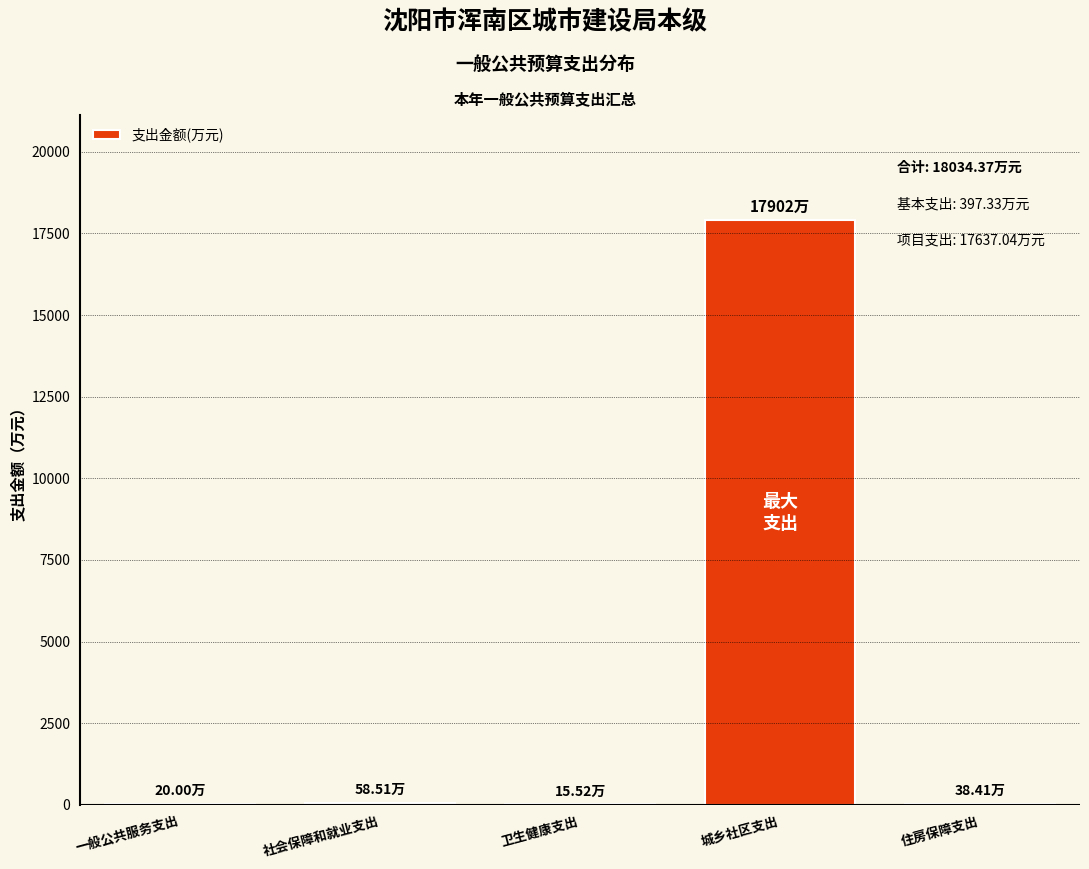

Which label corresponds to the largest value in the chart?

城乡社区支出